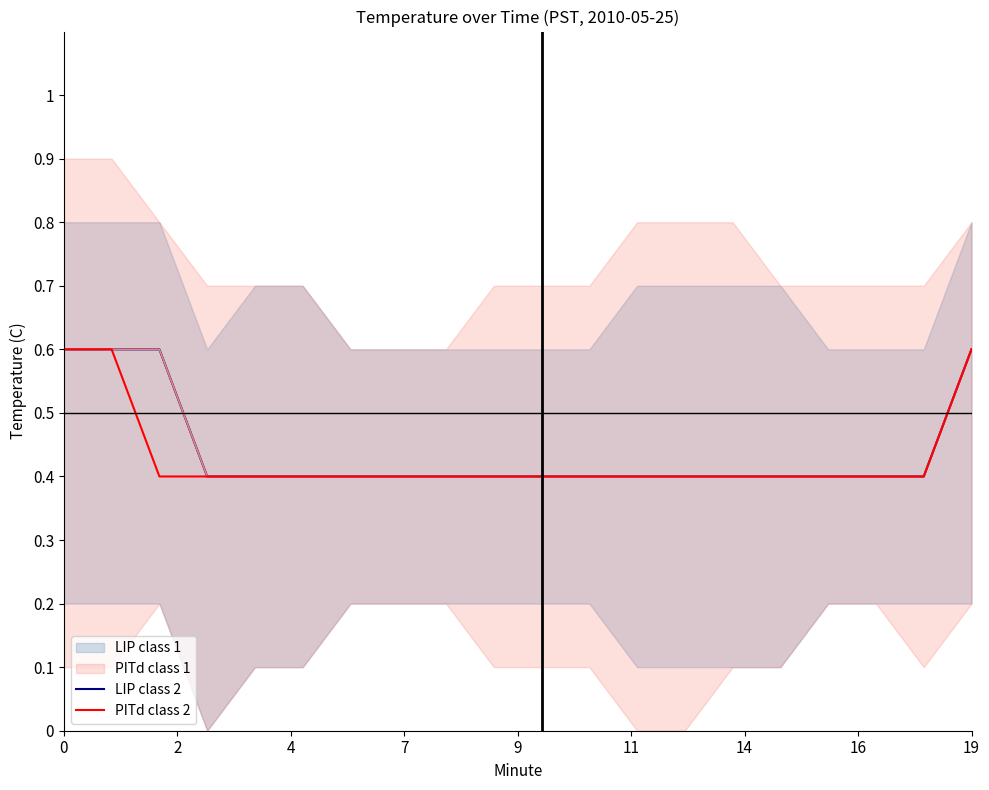

At which label is PITd class 2 closest to 0?

4